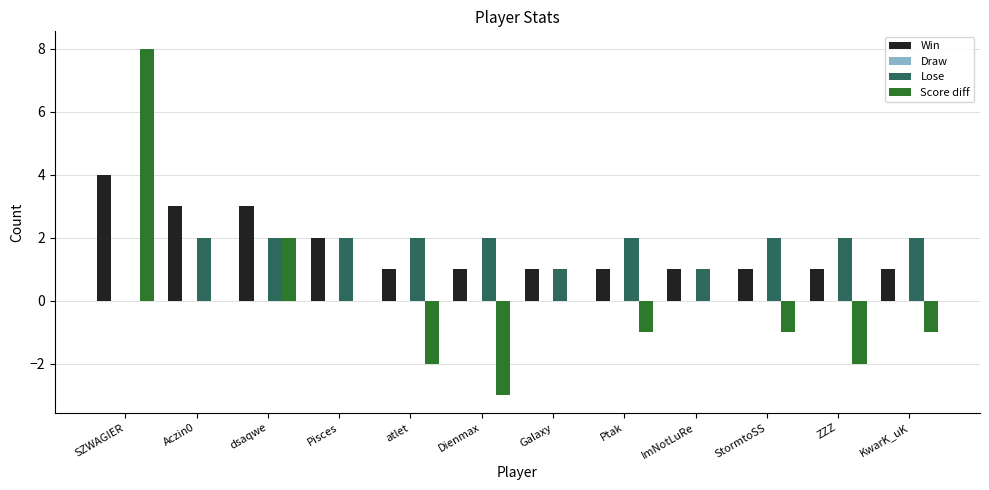

The Score diff series shows 3 at dsaqwe. True or false?

False